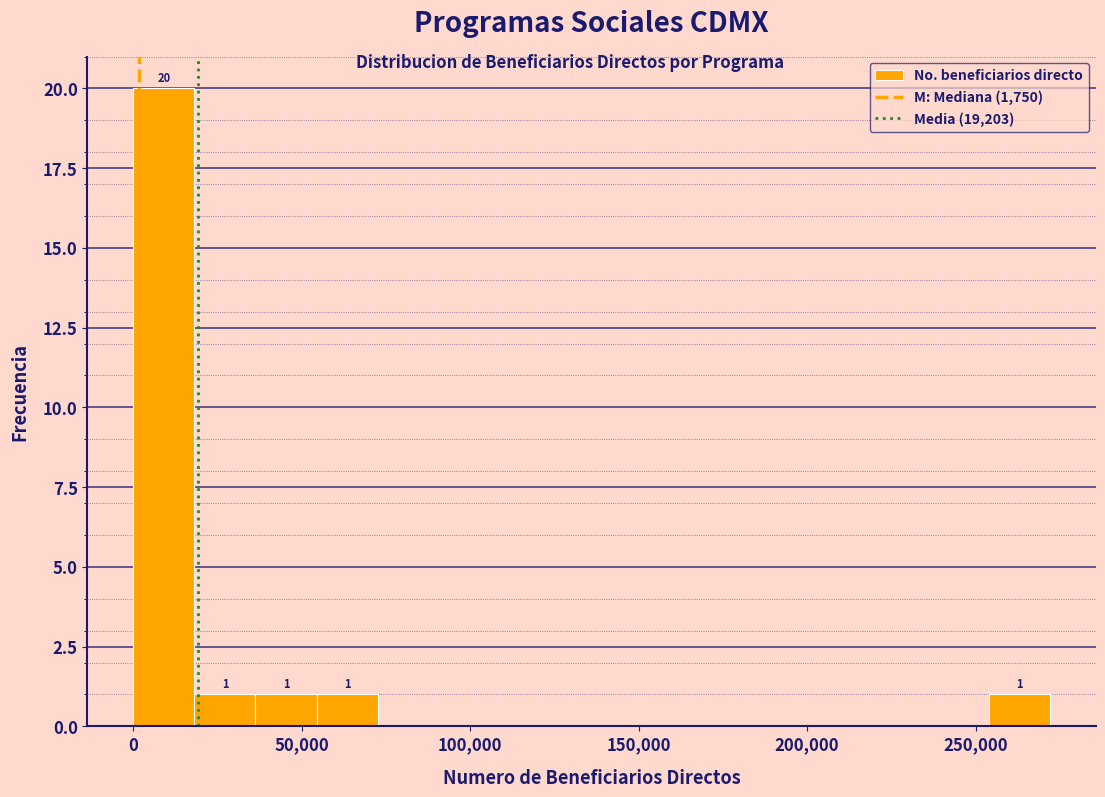

Read against the x-axis, roughly where is the centre of the tallest bar?

10000